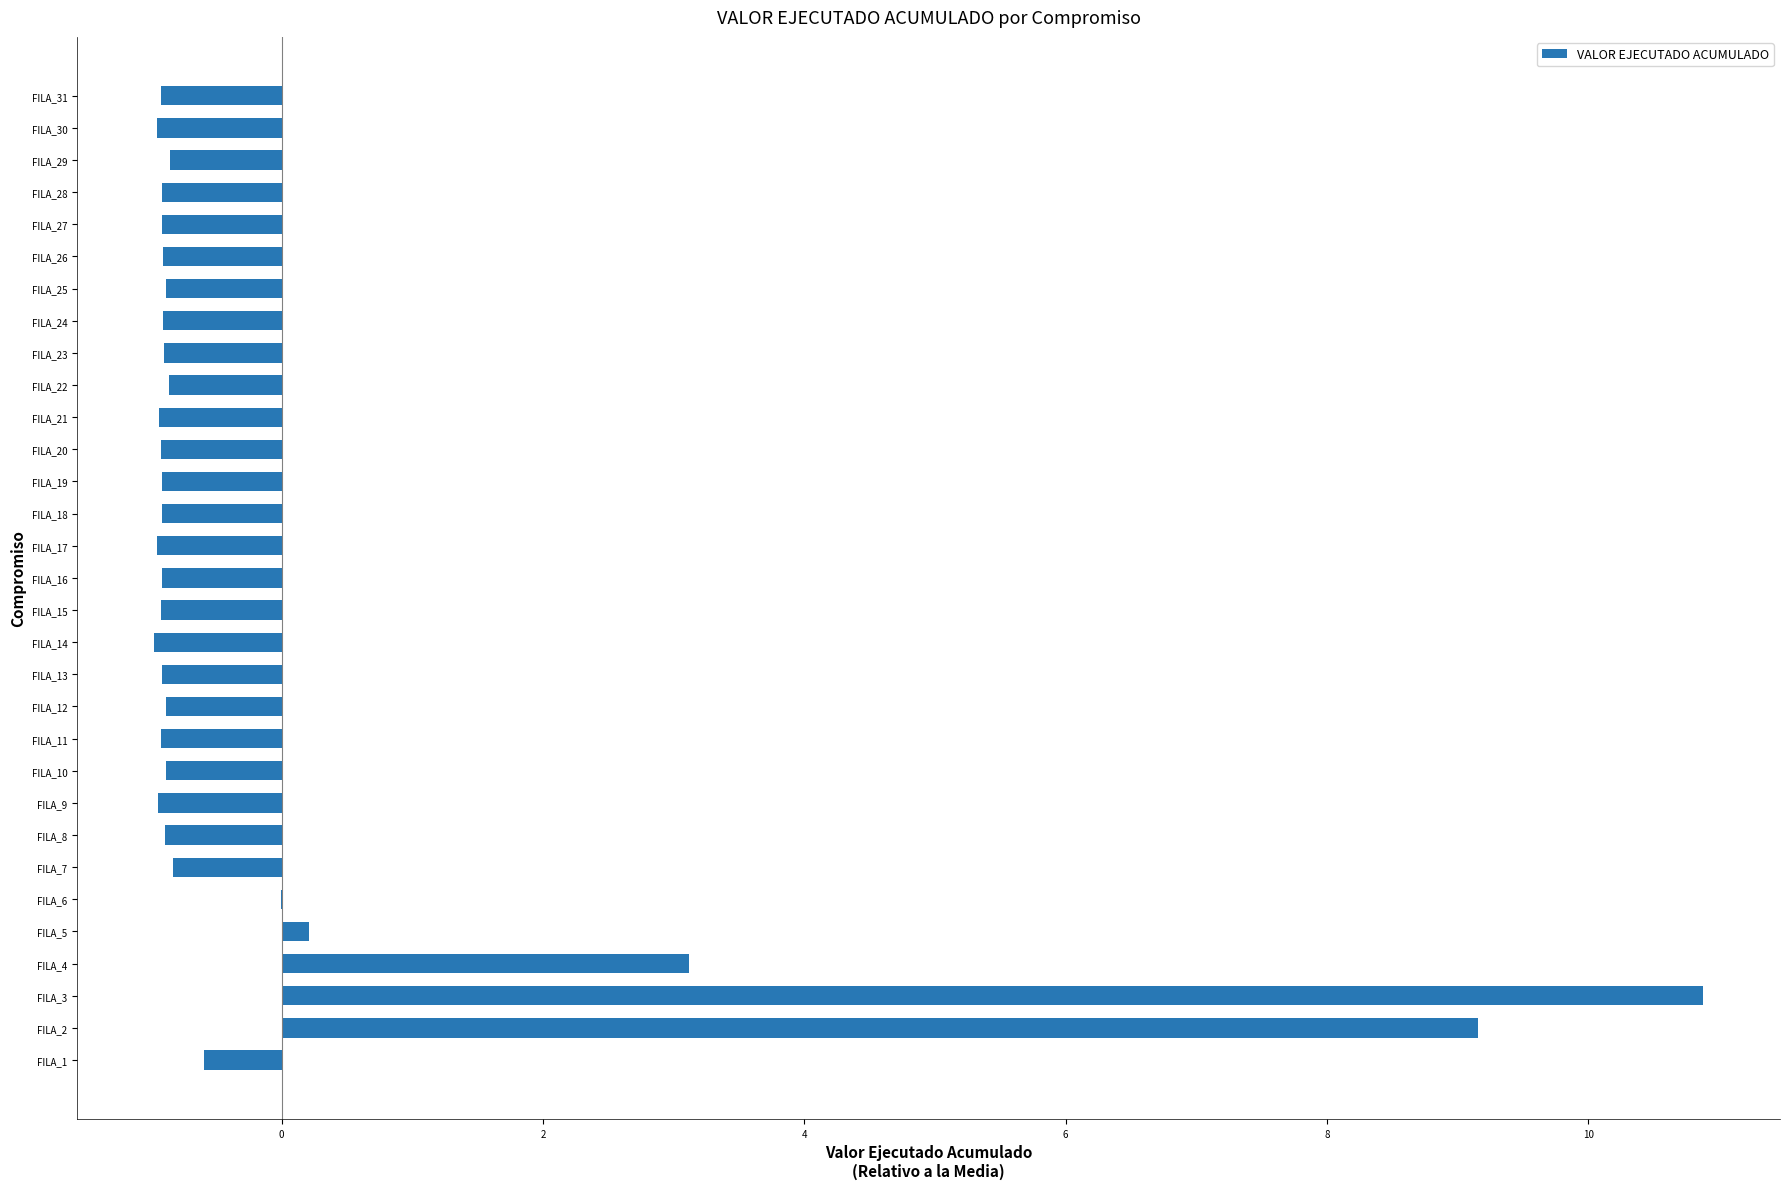

Read the value at FILA_26.

-0.9